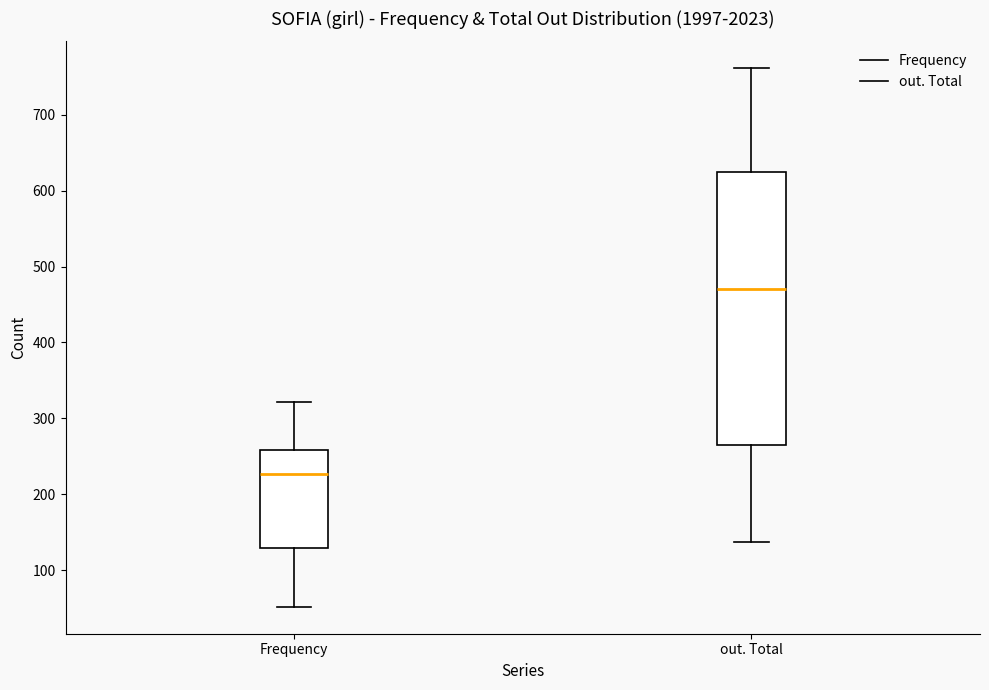

Reading left to right, read every box against the y-axis: the position of its median line, the range the box covers, and the ends of its whiskers. The values are not printed on the chart, so give them approximately, as read against the axis.

Frequency: median 230, box 130 to 260, whiskers 50 to 320
out. Total: median 470, box 270 to 620, whiskers 140 to 760